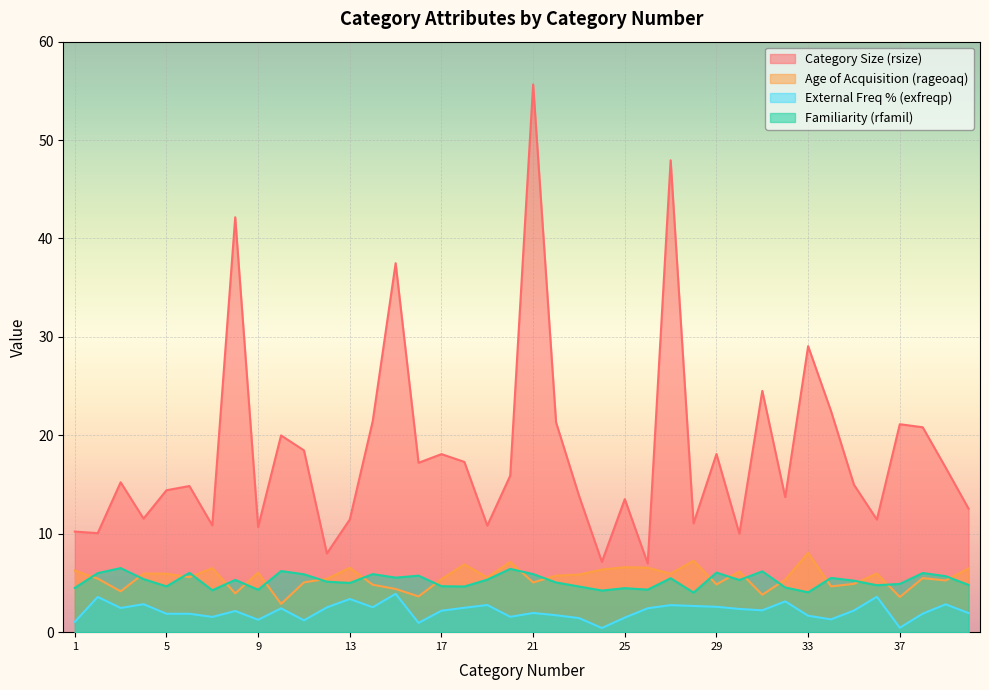

What is the minimum value shown in the chart?

0.4